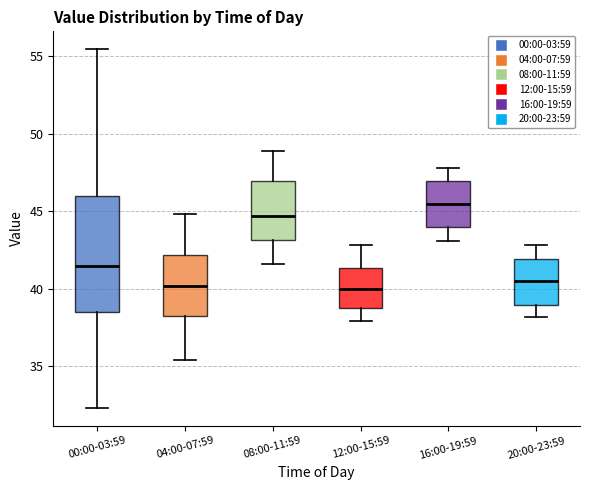

Where does the median line of the box for 00:00-03:59 sit on the y-axis? The values are not printed on the chart, so give them approximately, as read against the axis.

41.5